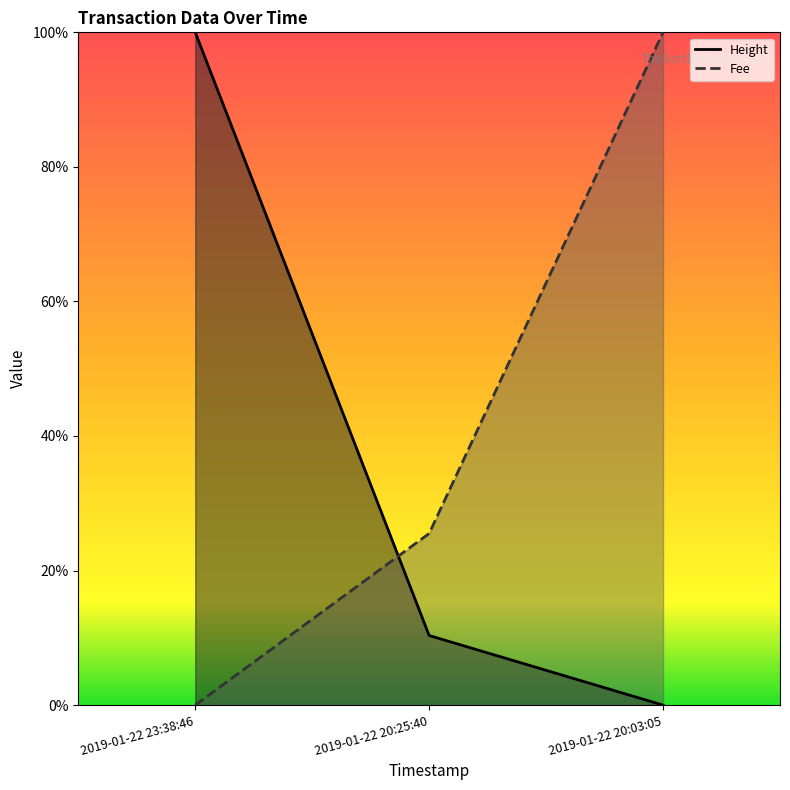

At how many categories does at least one series exceed 21?

3